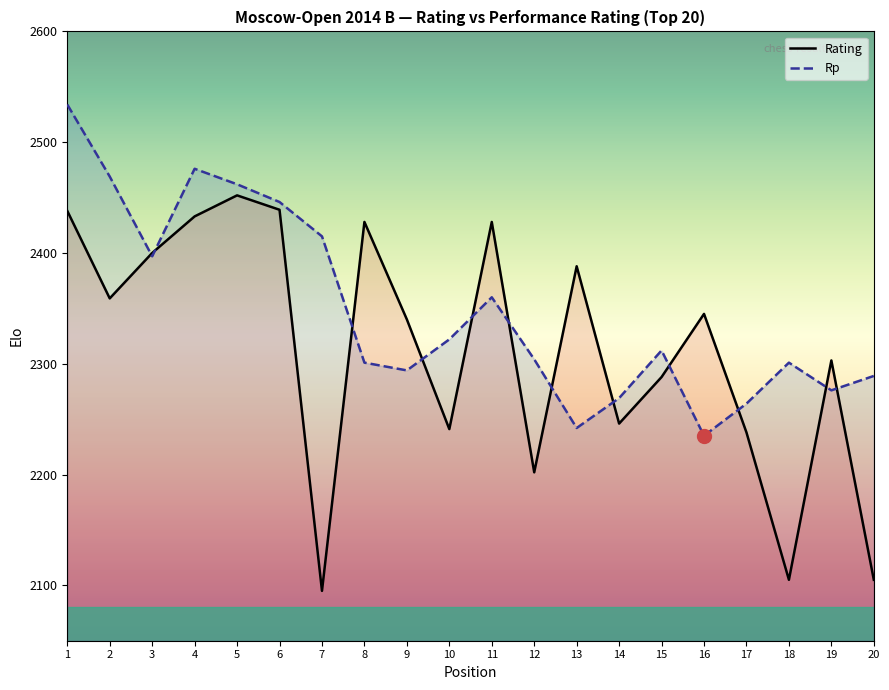

How many values in the Rating series are below 2345?

10